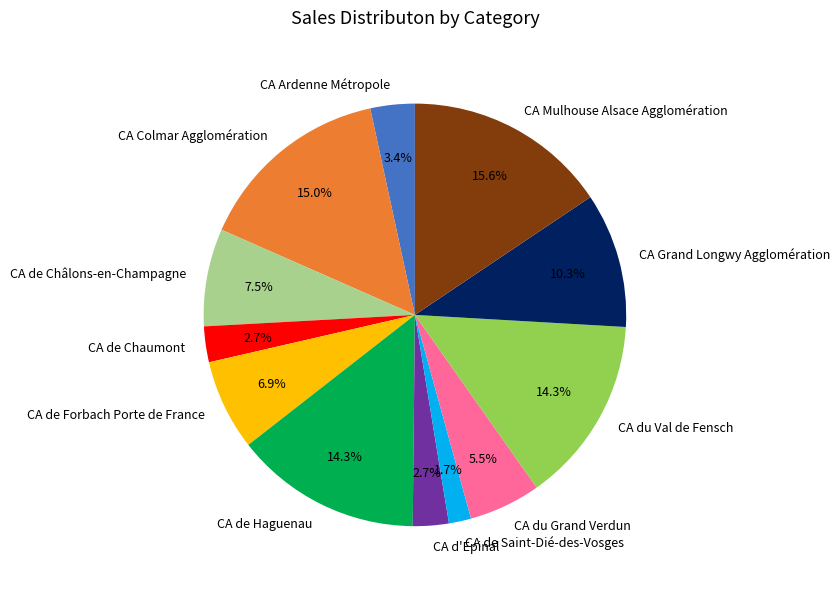

Approximately how many times larger is the value at CA de Forbach Porte de France compared to CA de Haguenau?

0.5